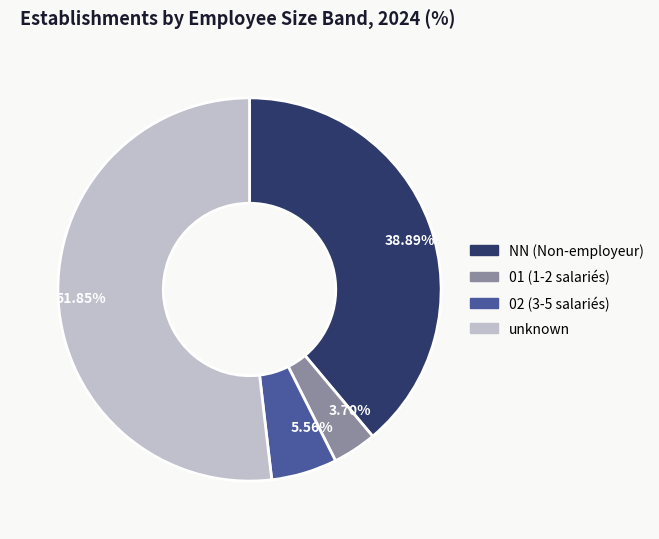

Is there a majority slice in this chart?

Yes